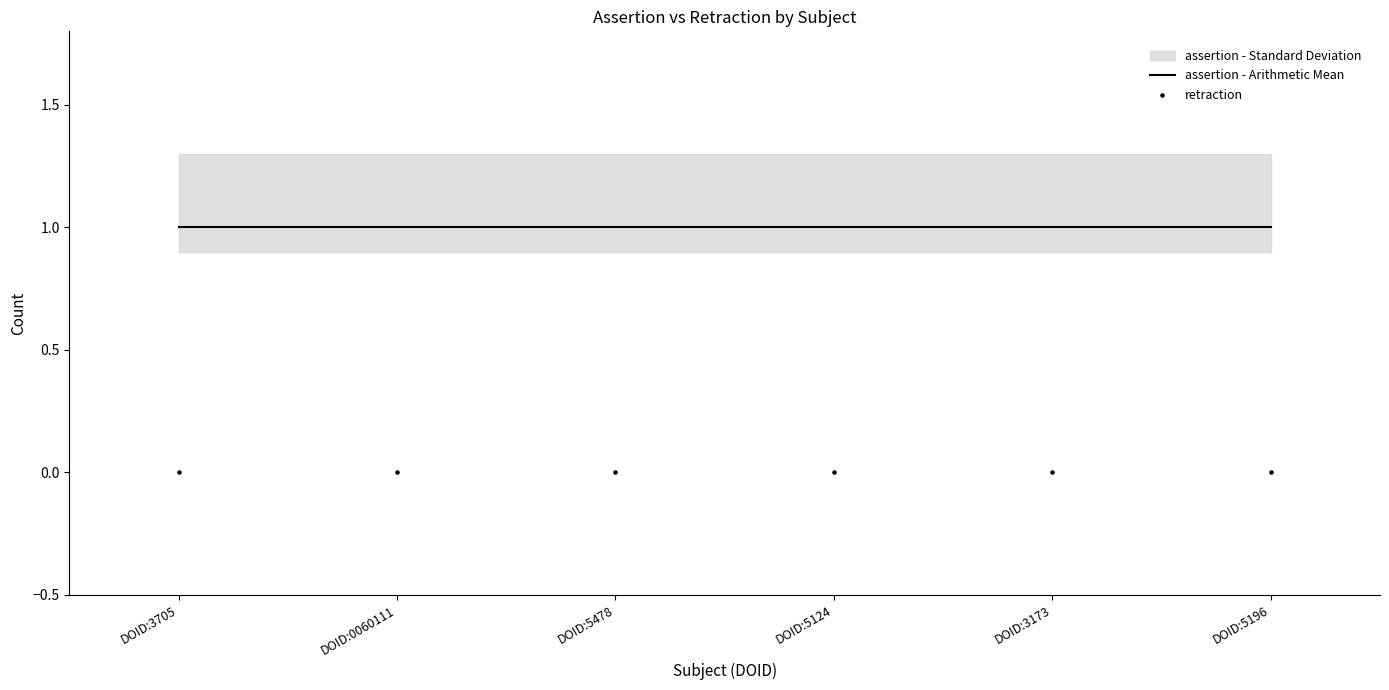

Which series has the largest total across all categories?

assertion - Arithmetic Mean